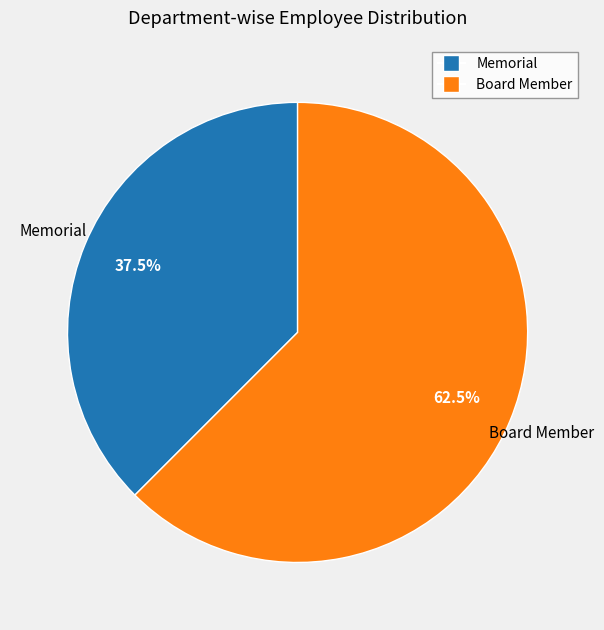

To the nearest percent, what is the average slice percentage?

50%